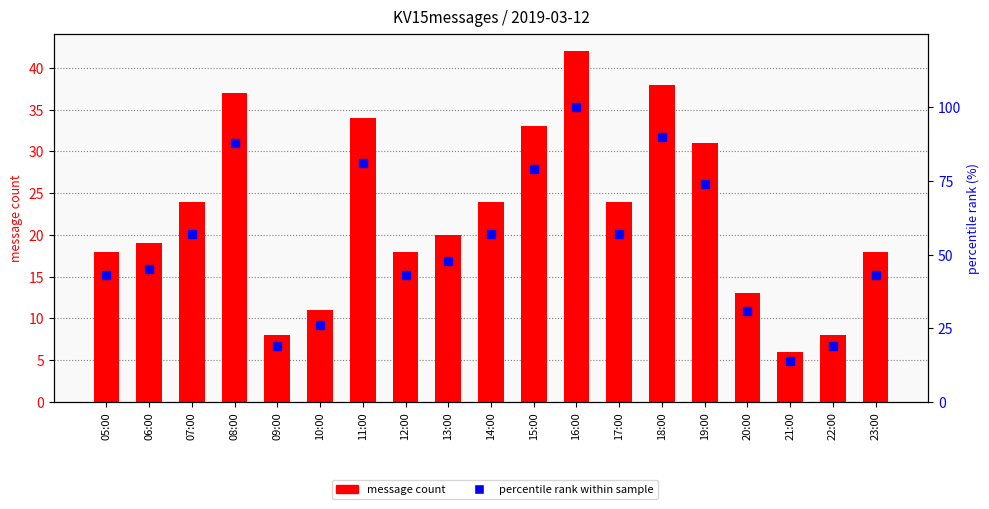

List the labels in order of message count value, smallest first.

21:00, 09:00, 22:00, 10:00, 20:00, 05:00, 12:00, 23:00, 06:00, 13:00, 07:00, 14:00, 17:00, 19:00, 15:00, 11:00, 08:00, 18:00, 16:00